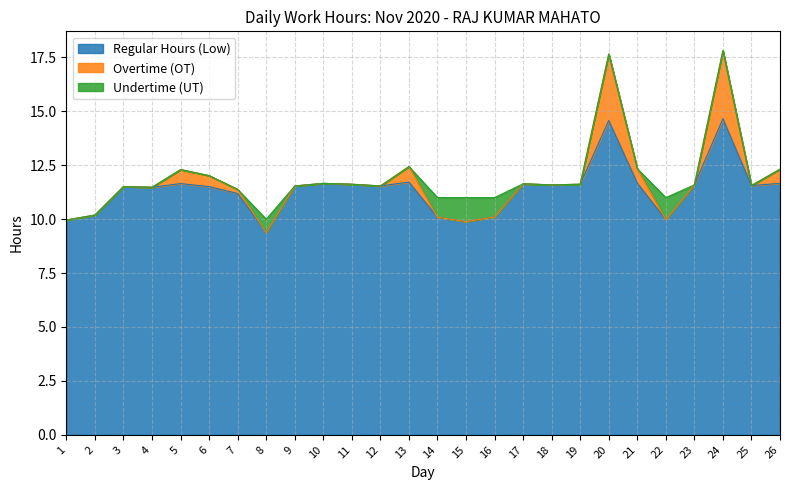

Where is the first local maximum for Overtime (OT)?

5